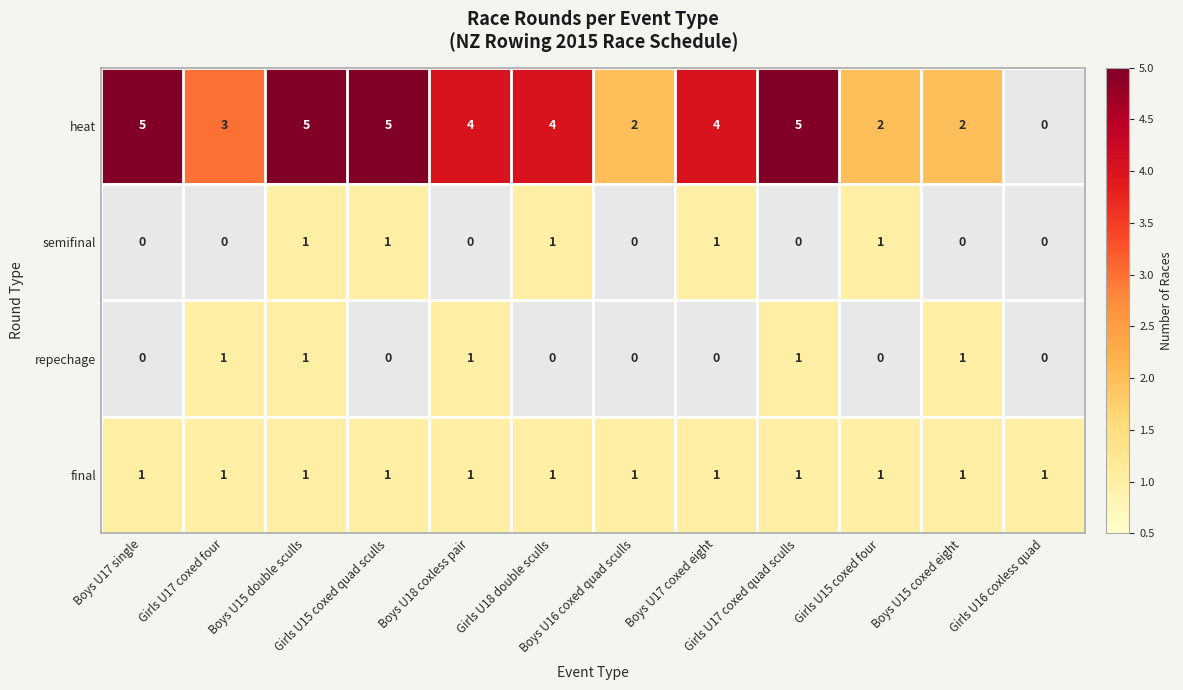

What is the difference between the maximum and minimum values in the heat series?

5